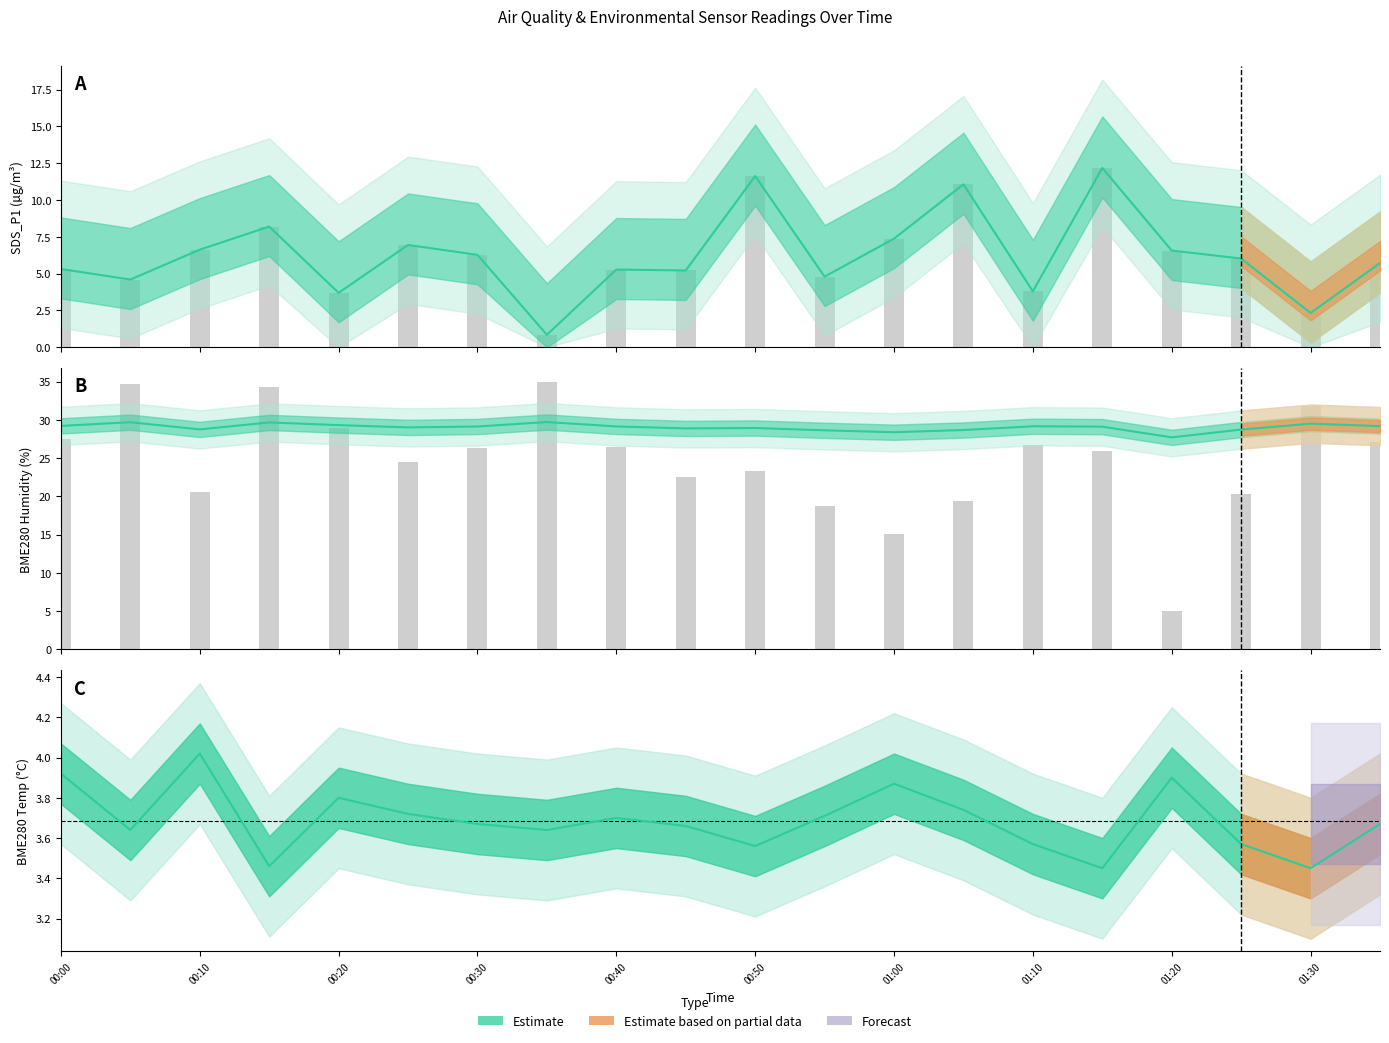

Read the BME280_humidity value at 01:10.

29.2